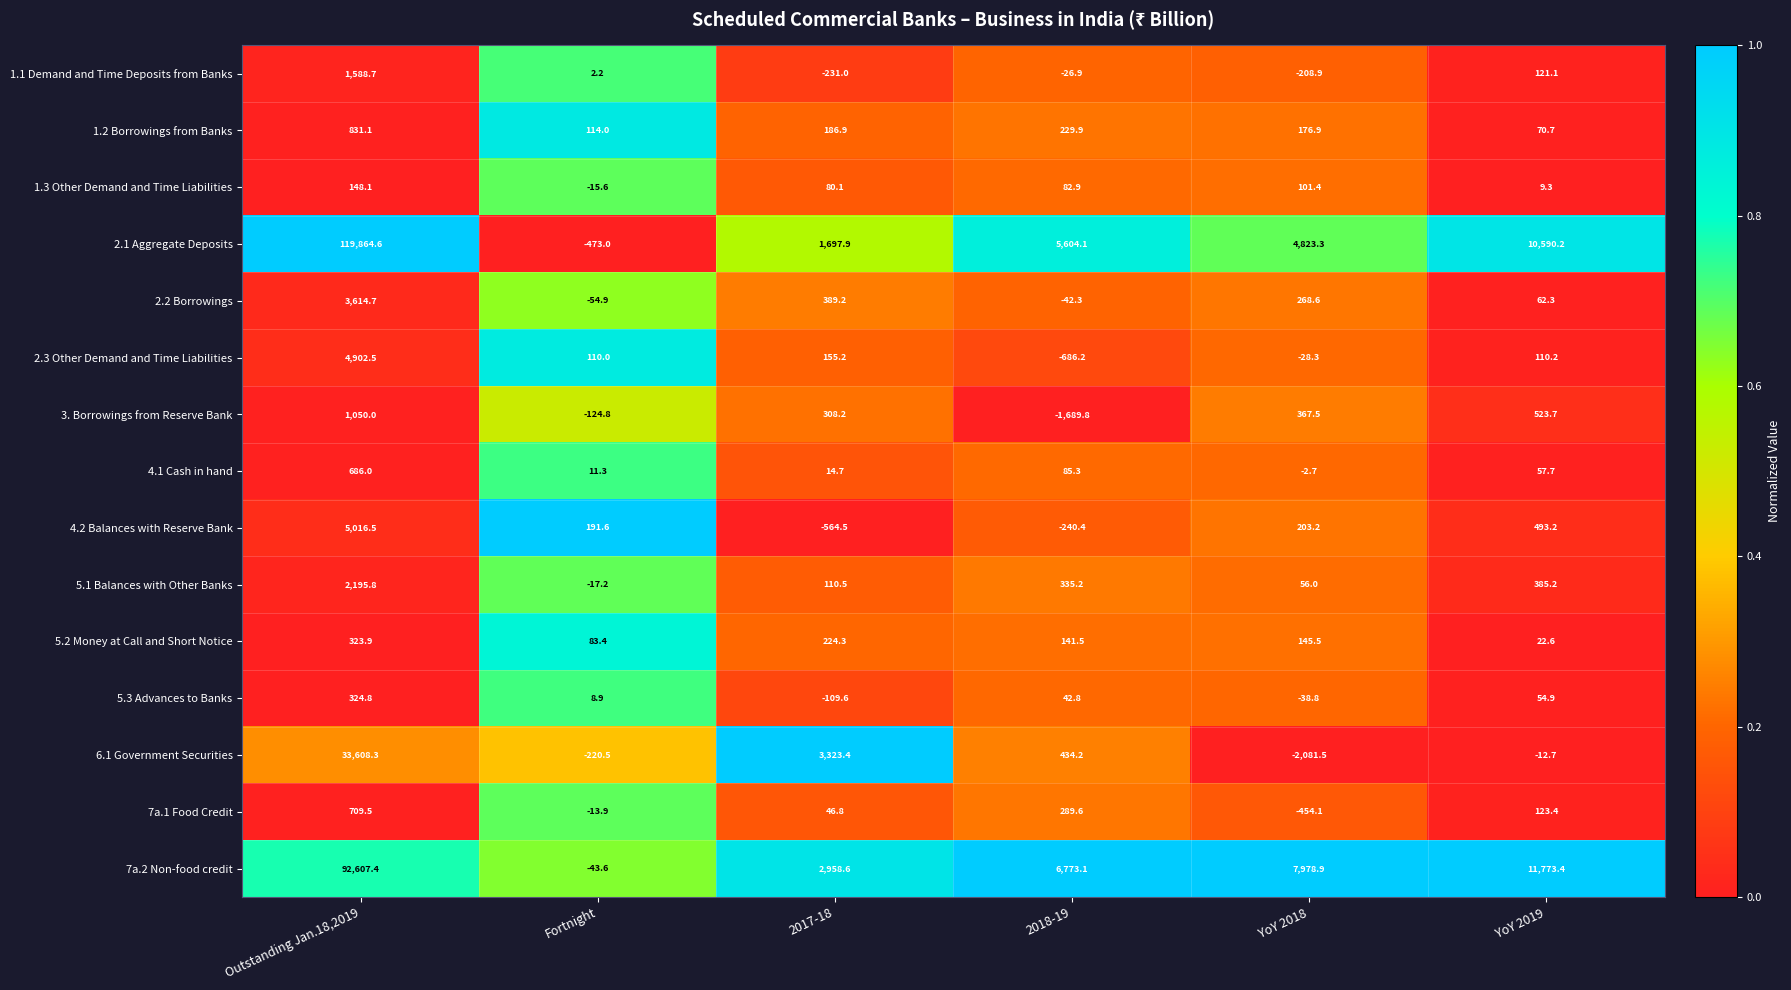

At which category is the sum across all series the highest?

Outstanding Jan.18,2019